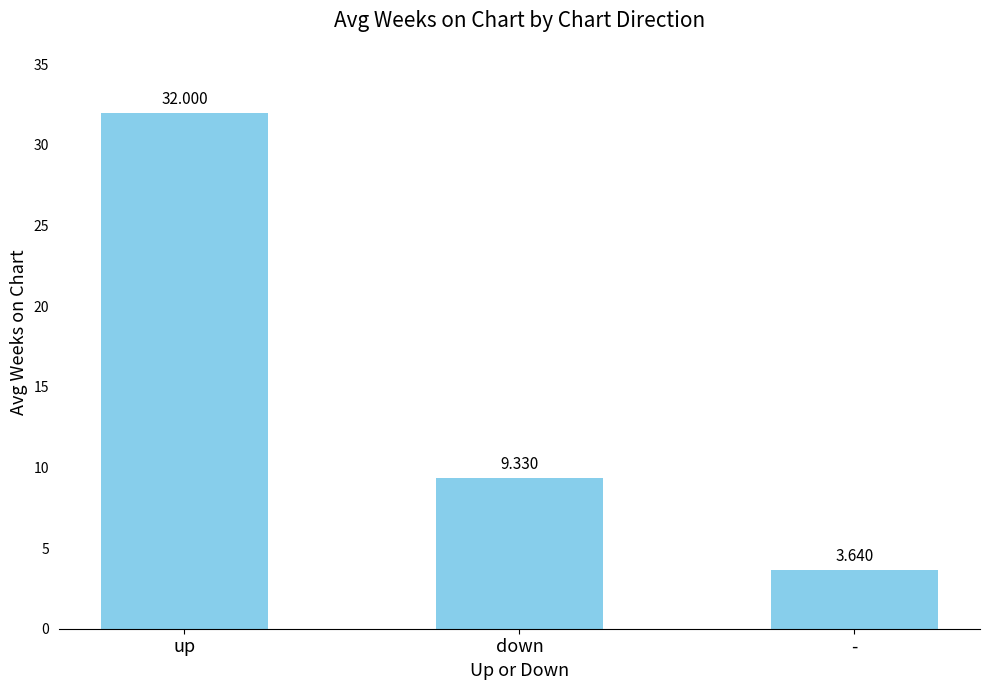

Count the number of data series in this chart.

1